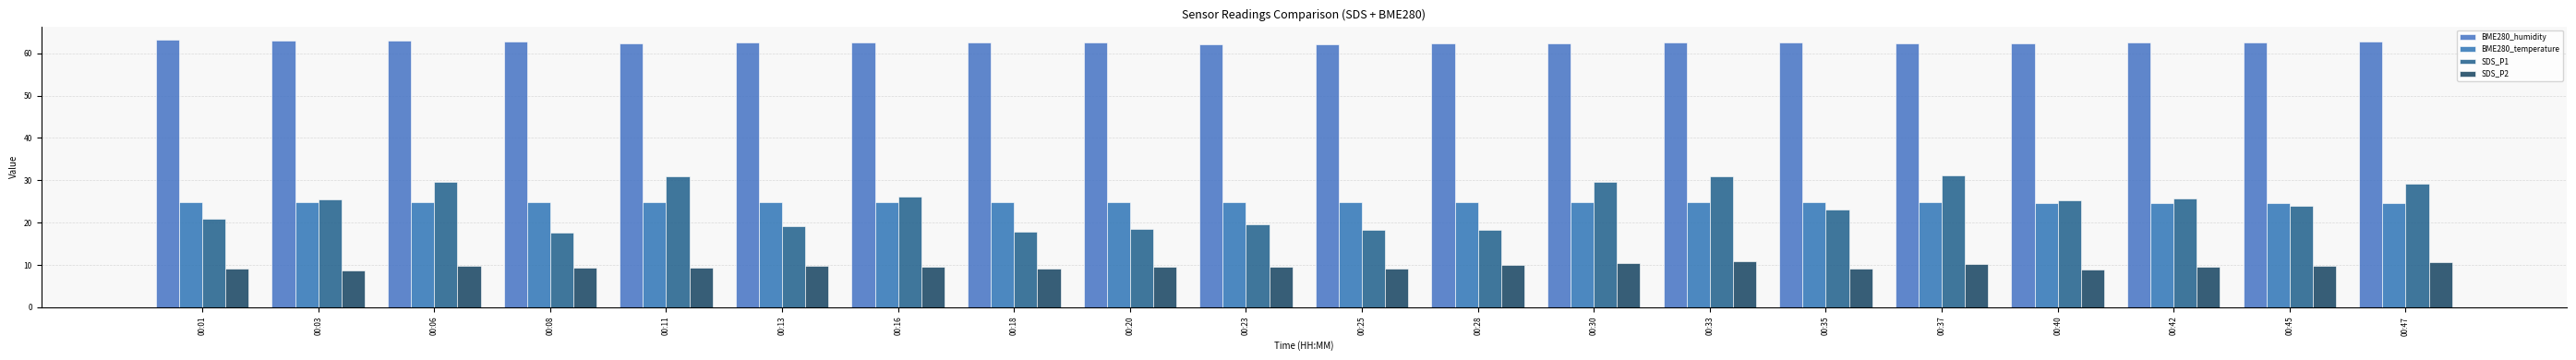

At which label does SDS_P1 first exceed 25?

00:03